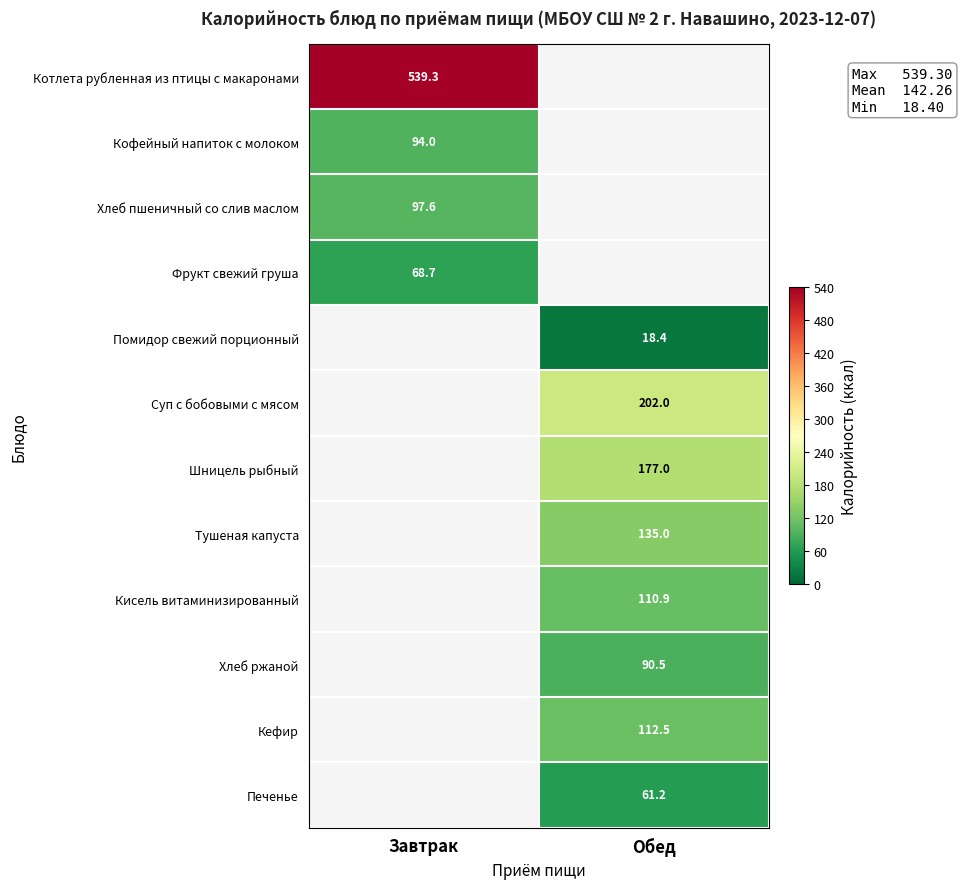

At how many categories does at least one series exceed 387?

1